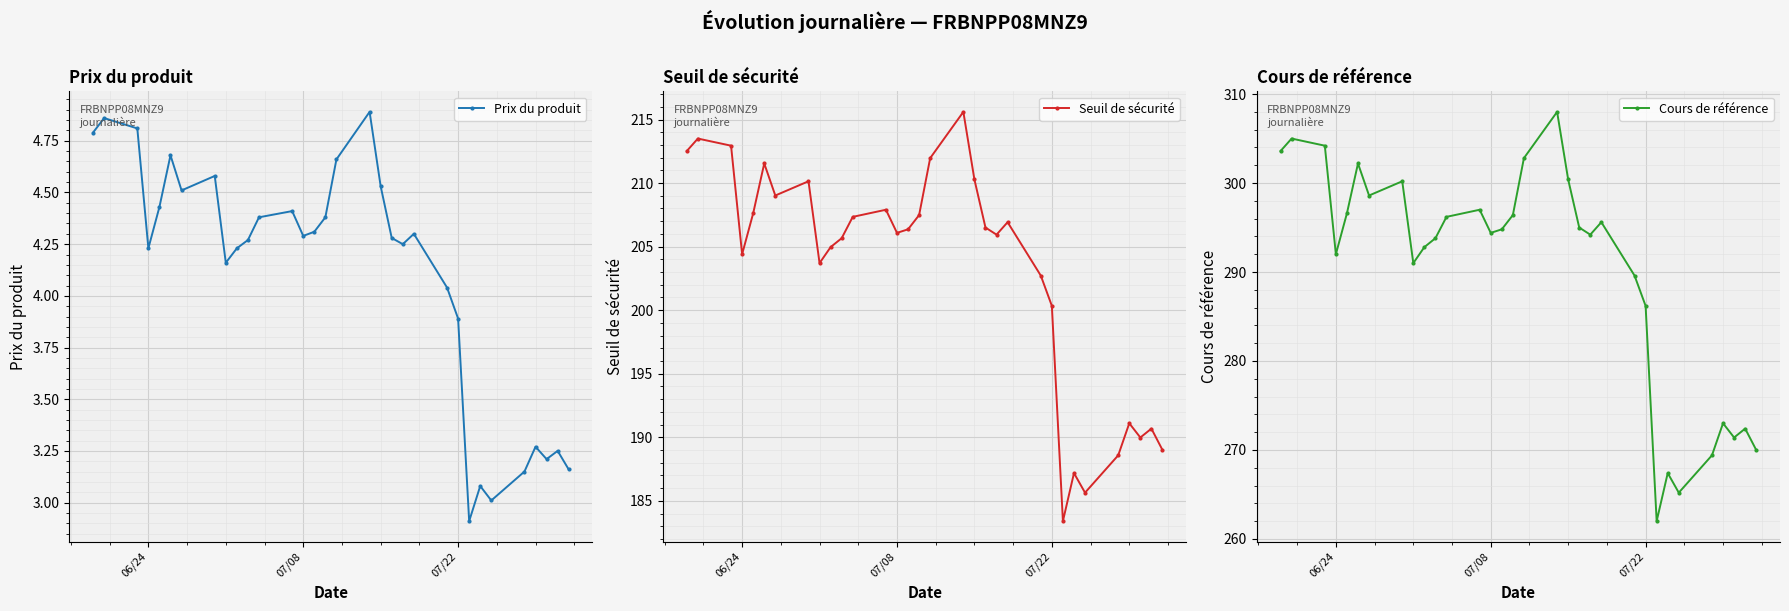

What is the lowest value of the Prix du produit series?

2.9